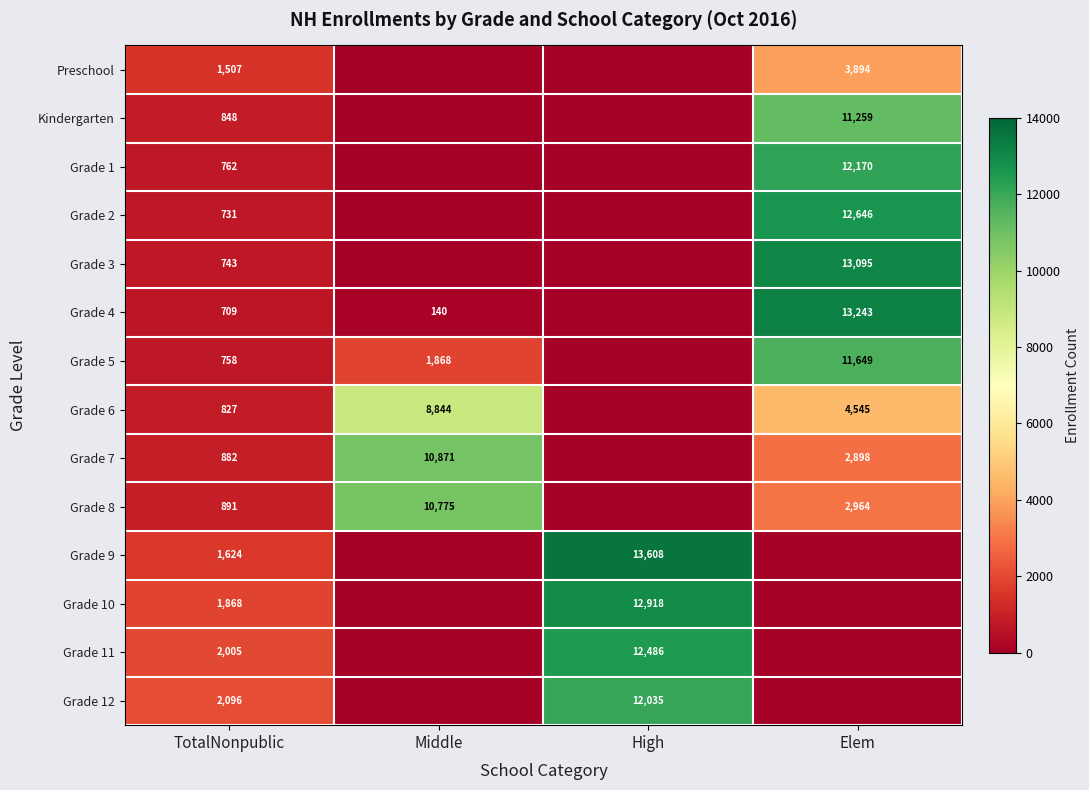

What is the difference between the Grade 7 values at TotalNonpublic and Elem?

2016